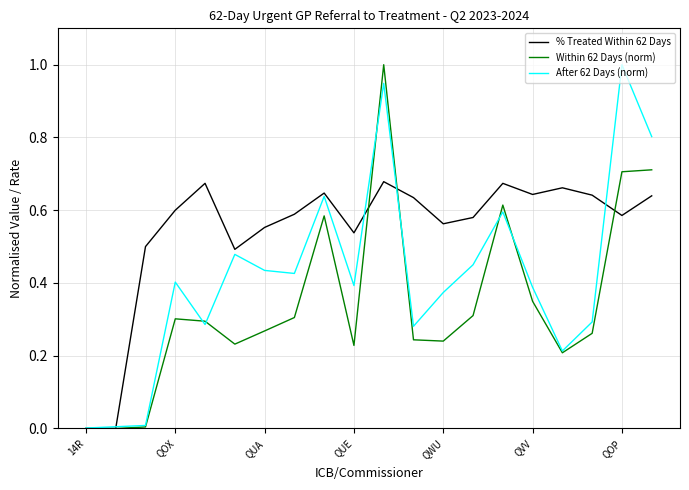

After their last crossing, which series has the higher values: Within 62 Days (norm) or After 62 Days (norm)?

After 62 Days (norm)